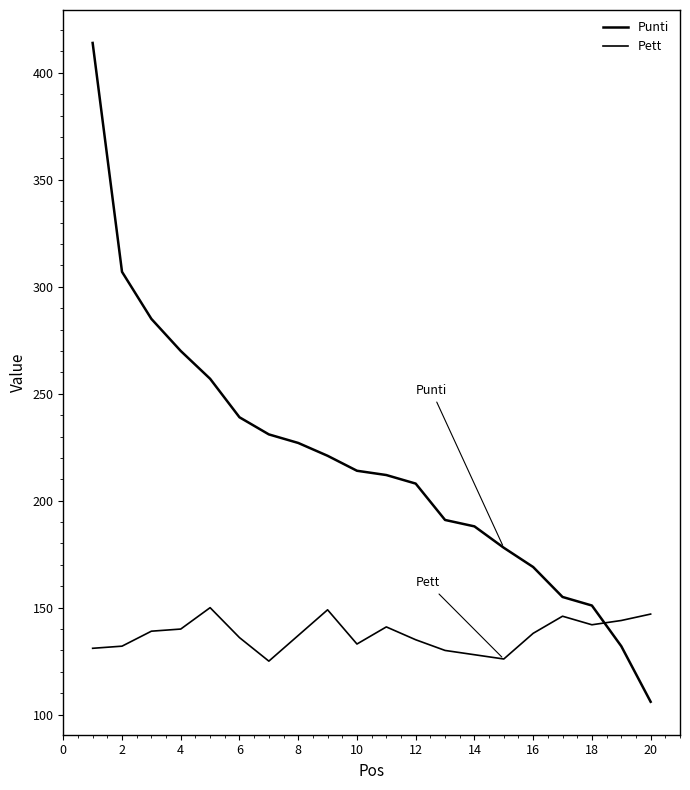

What is the value of the Punti point at the 18th from the left?

151